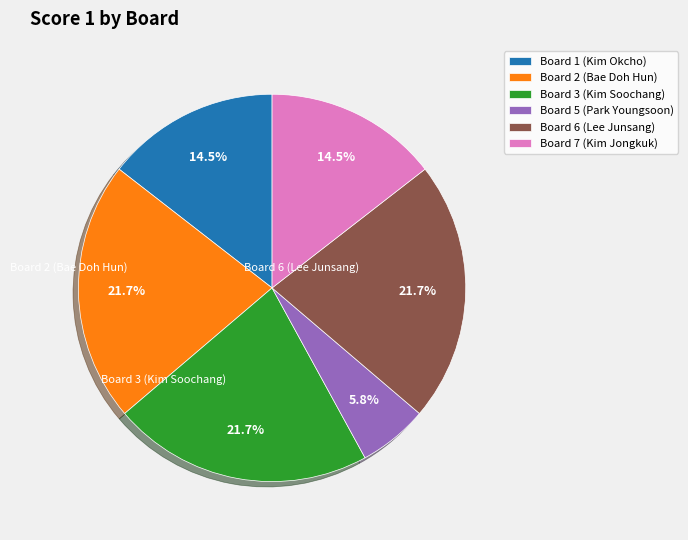

Which category has the smallest portion of the pie?

Board 5 (Park Youngsoon)